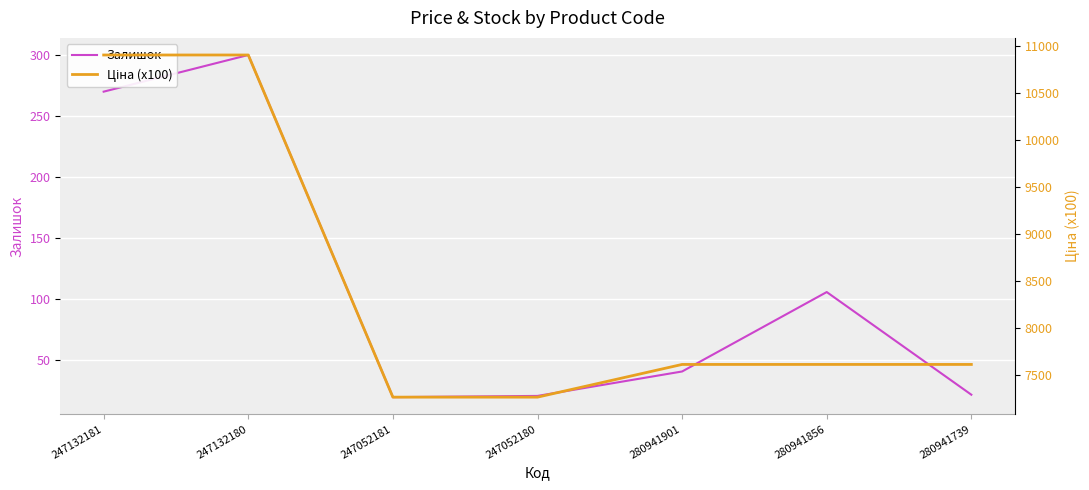

How many data points in Ціна (x100) are less than 7607?

2